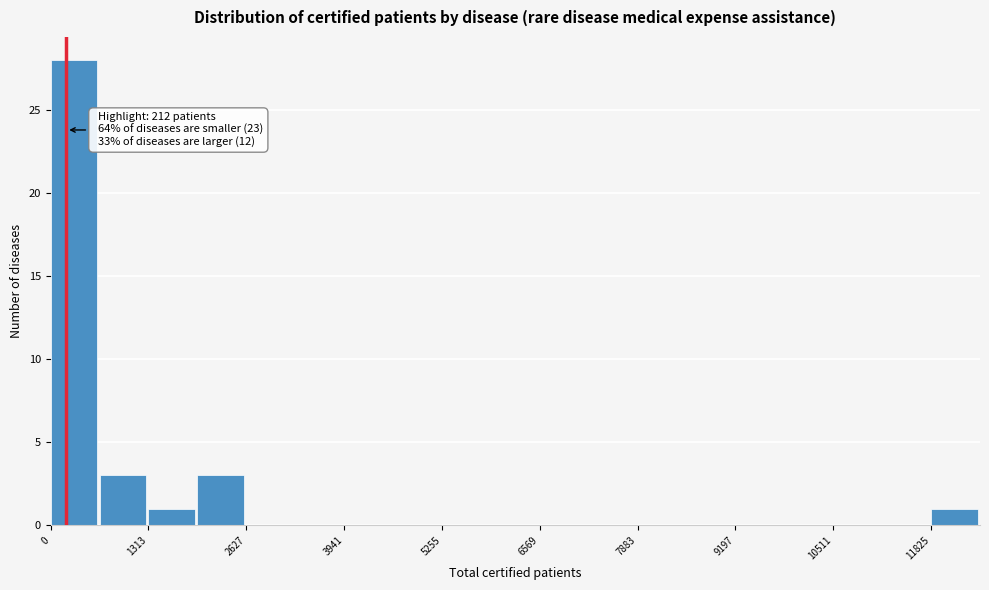

Read against the x-axis, roughly where is the centre of the tallest bar?

400